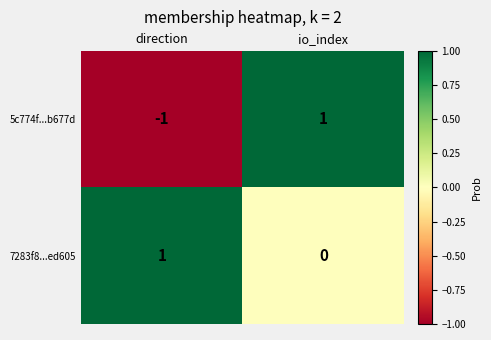

What is the greatest value displayed?

1